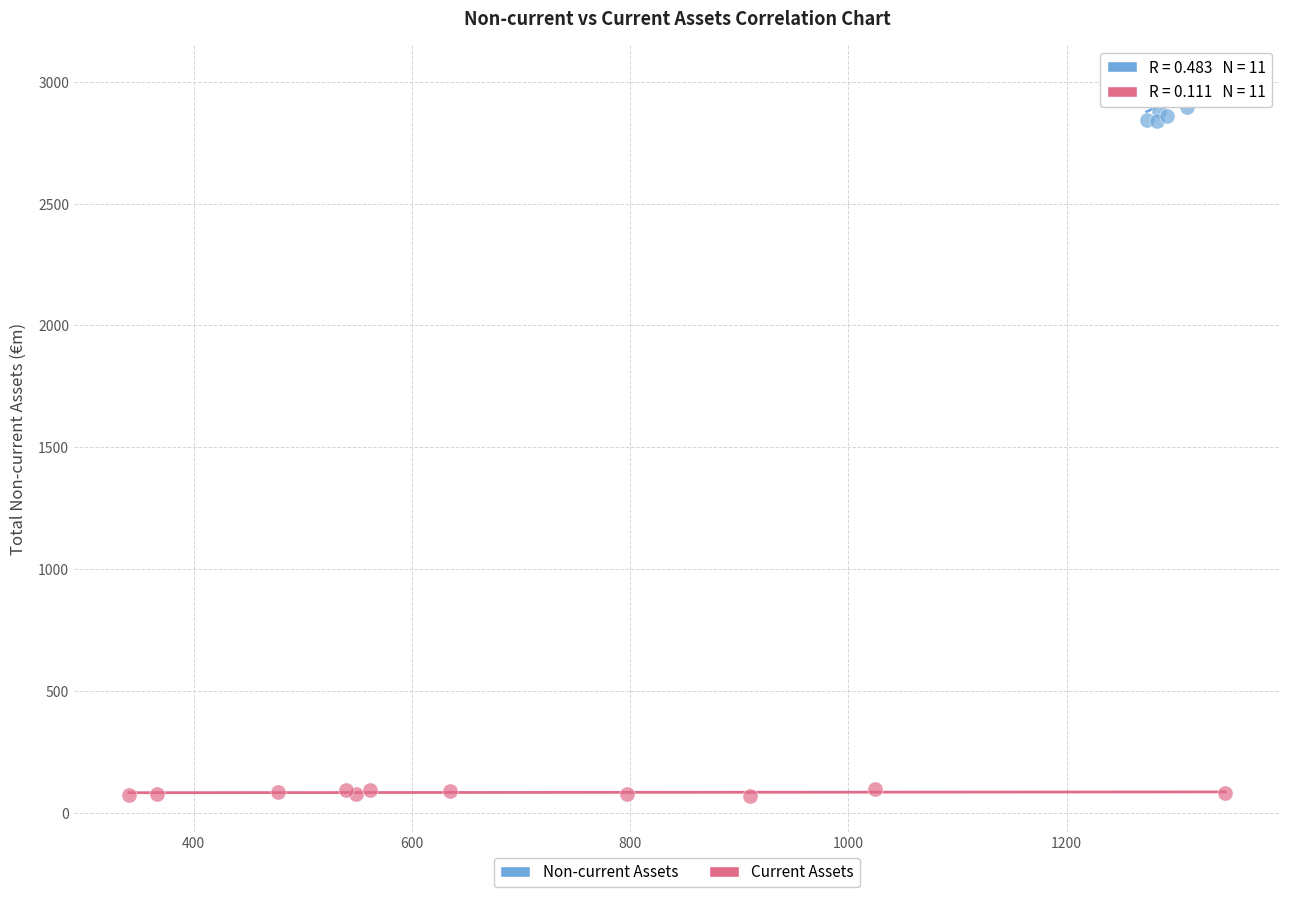

Which series reaches the minimum Y coordinate?

Current Assets